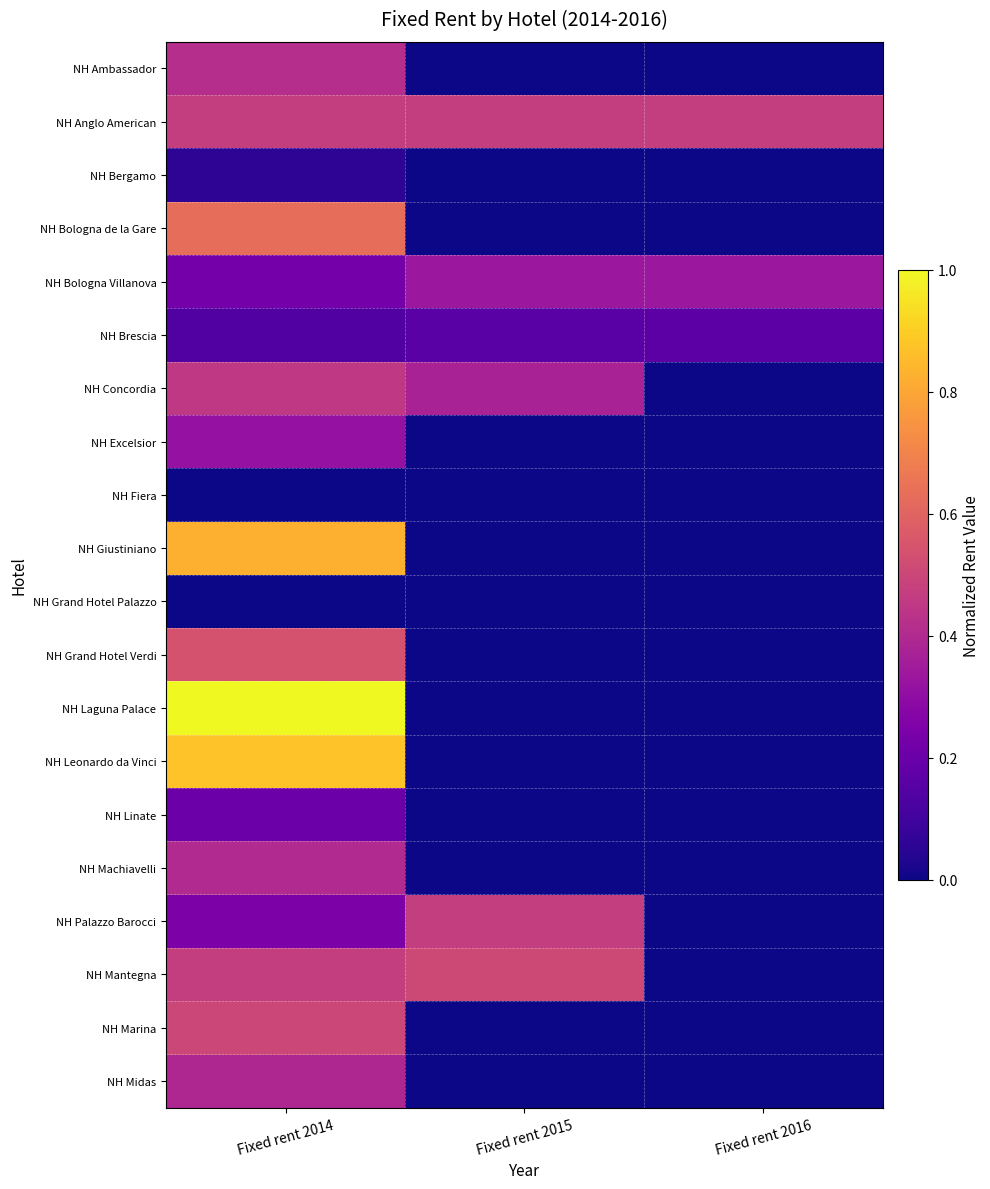

At which category does the chart reach its peak across all series?

Fixed rent 2014